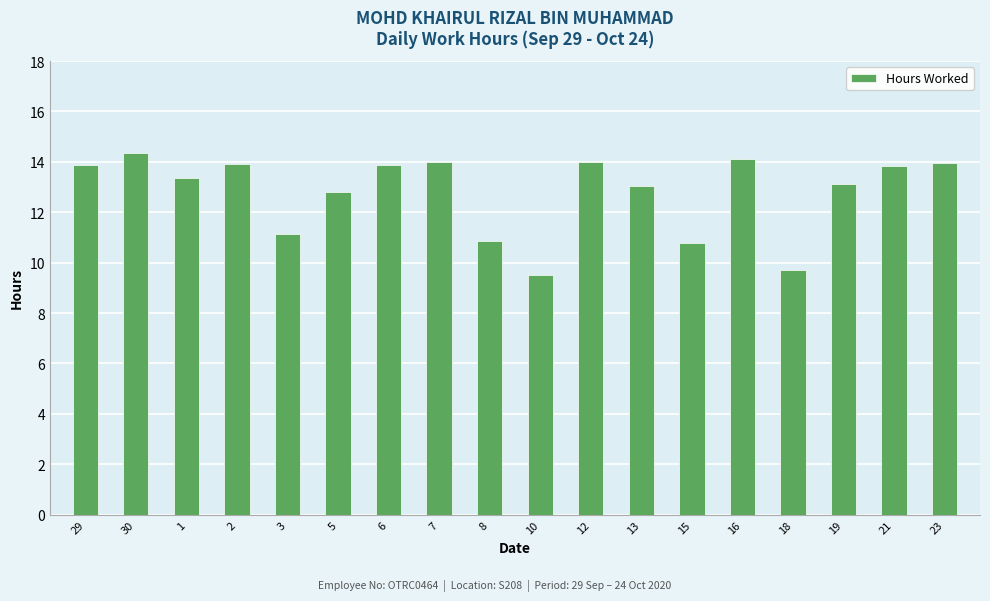

What is the label of the 1st bar from the right?

23